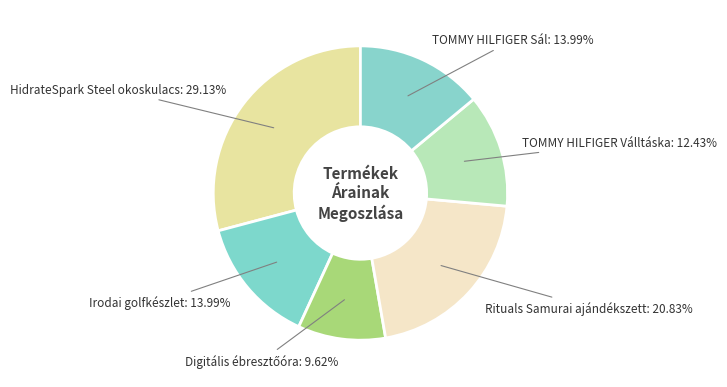

Does any single category account for the majority?

No